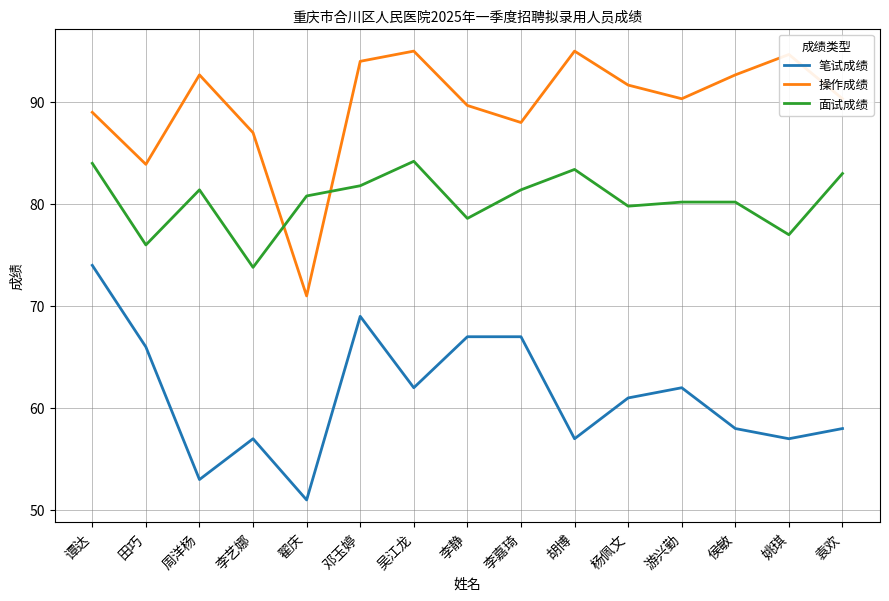

What are all the series names shown in the legend?

笔试成绩, 操作成绩, 面试成绩